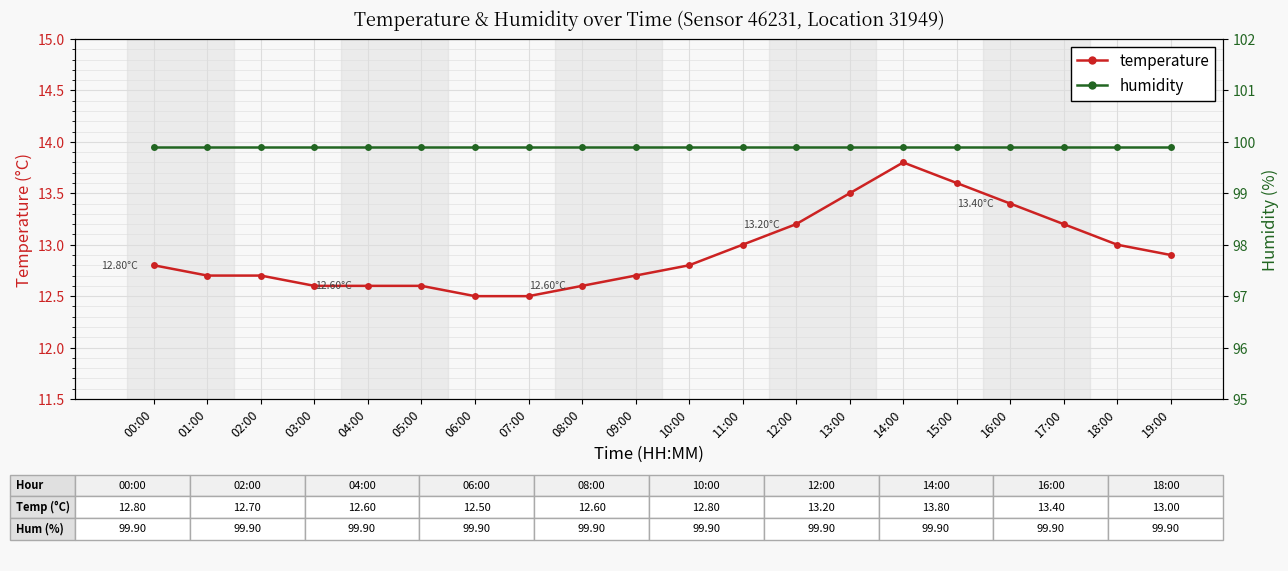

List the series in order of their peak value, lowest first.

temperature, humidity